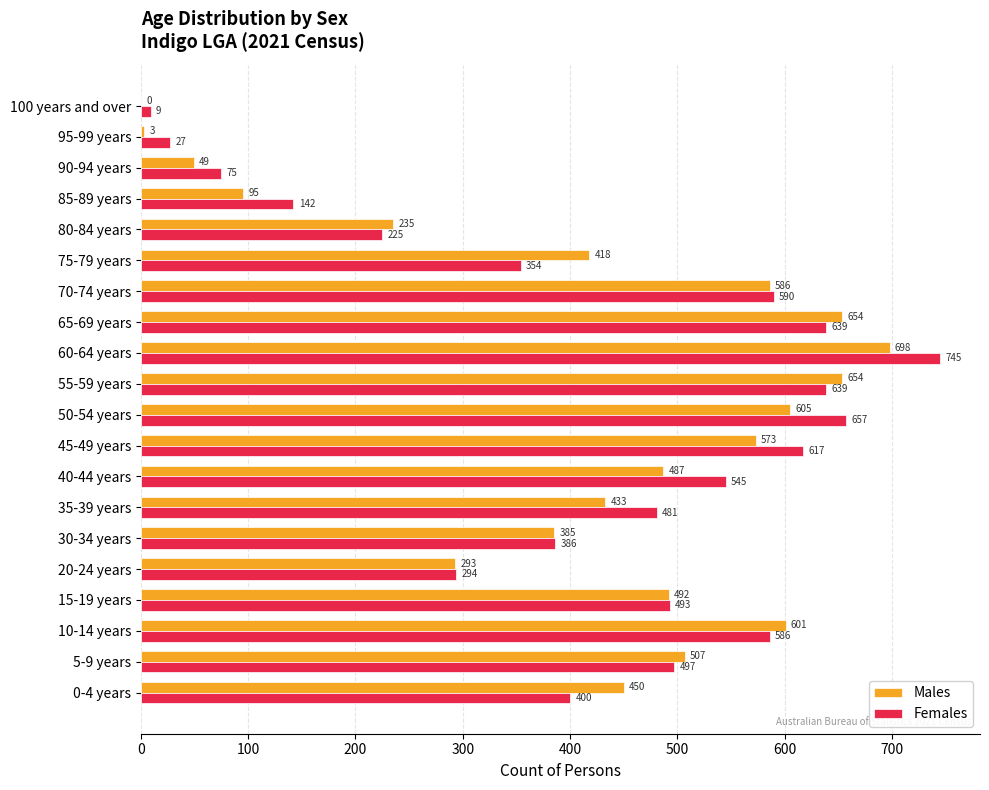

What is the maximum value shown in the chart?

745